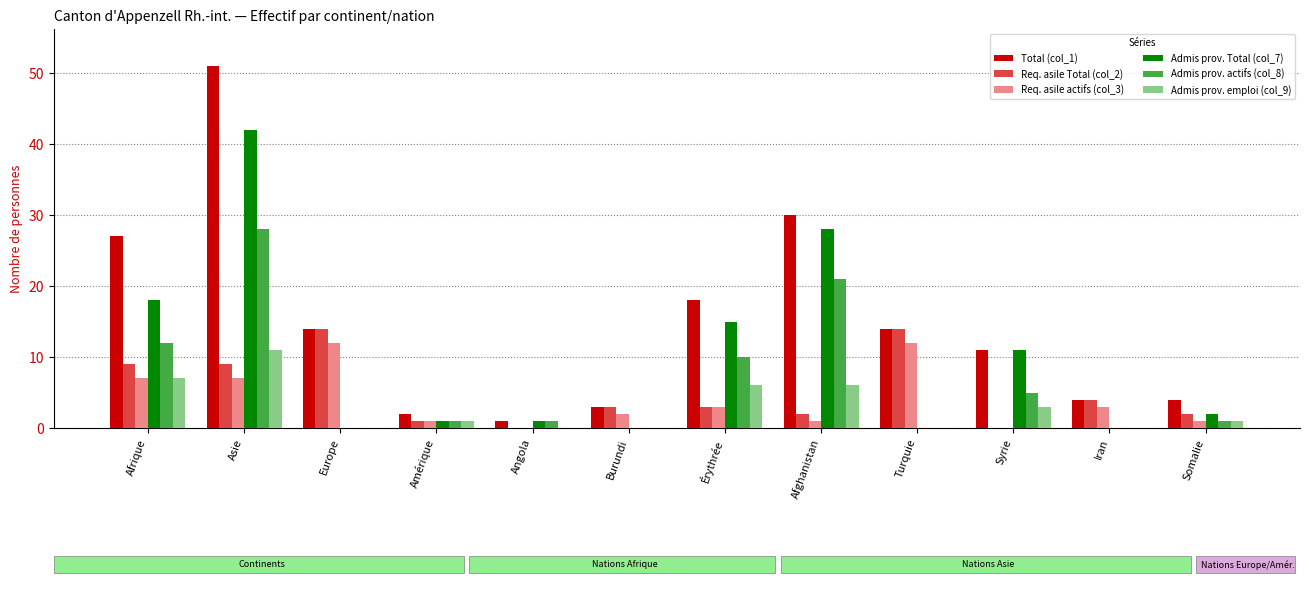

Which series has the widest spread of values?

Total (col_1)